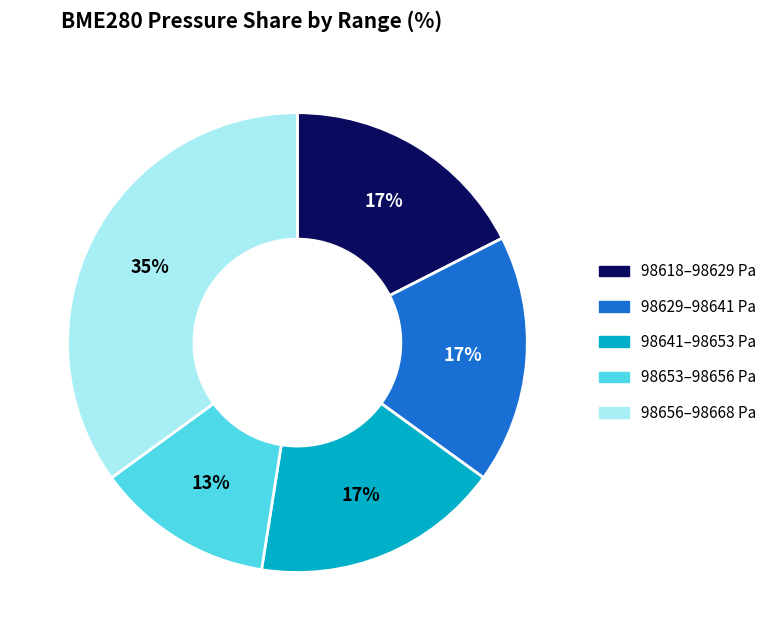

To the nearest percent, what is the average slice percentage?

20%